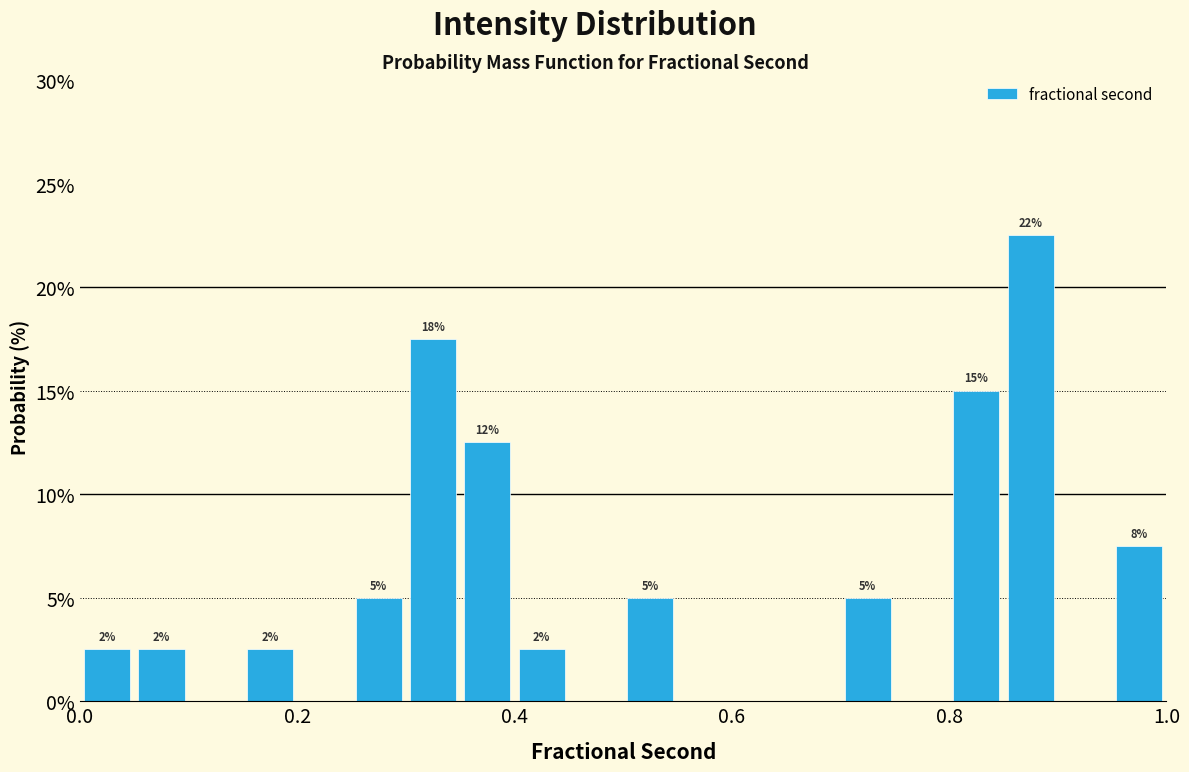

Read against the x-axis, roughly where is the centre of the tallest bar?

0.88